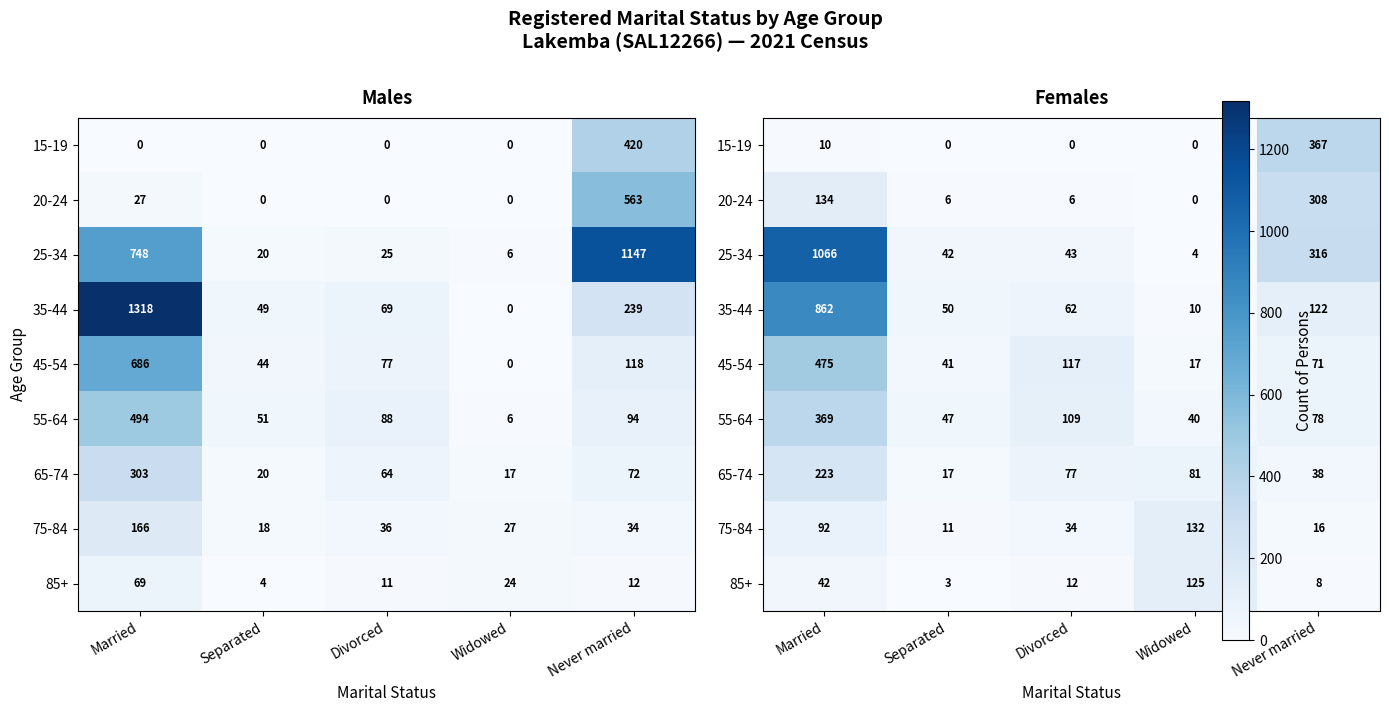

How many data points in 20-24 are above 6?

2